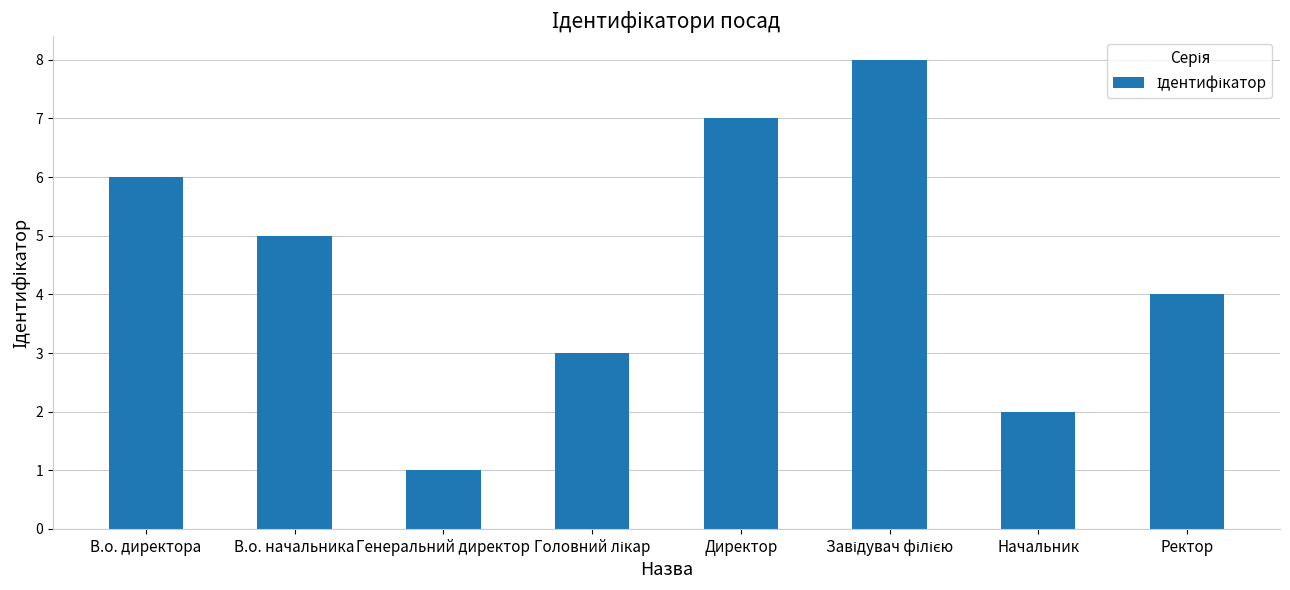

What is the difference between the maximum and second lowest values?

6